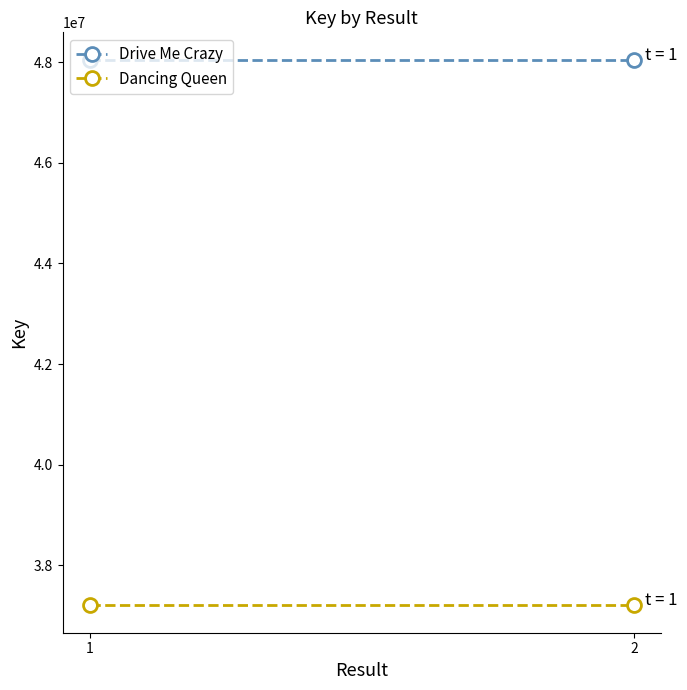

At 1, list the series in order from smallest to largest.

Dancing Queen, Drive Me Crazy